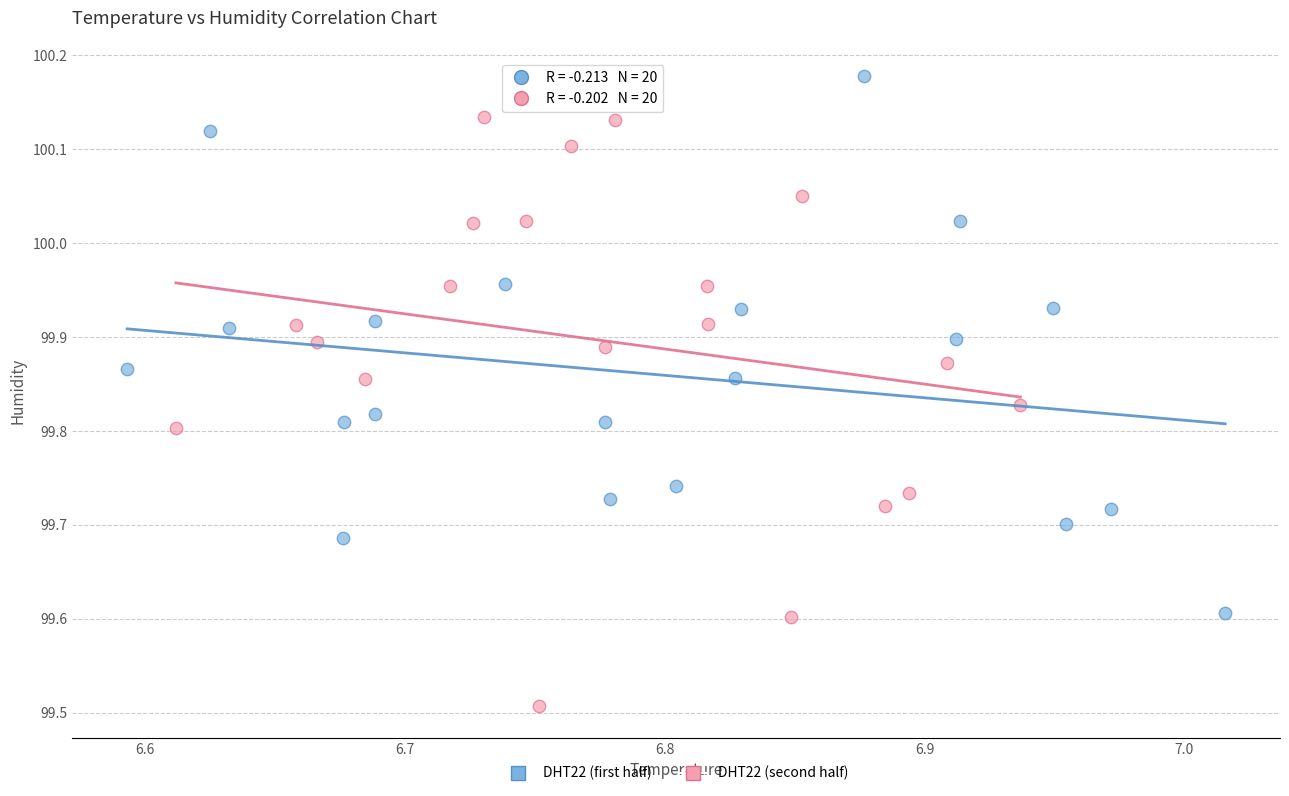

Which series contains the lowest Y value?

DHT22 (second half)